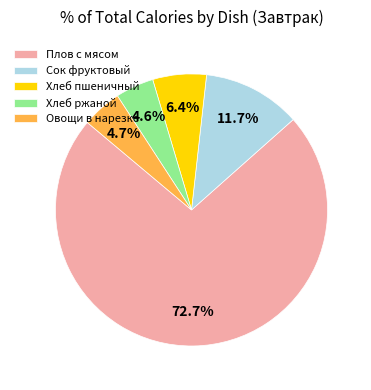

True or false: Плов с мясом accounts for 73% of the total.

True